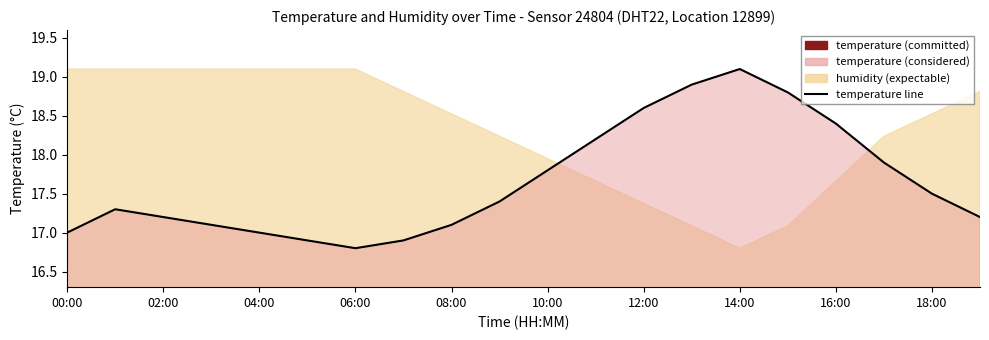

What is the maximum value shown in the chart?

19.1